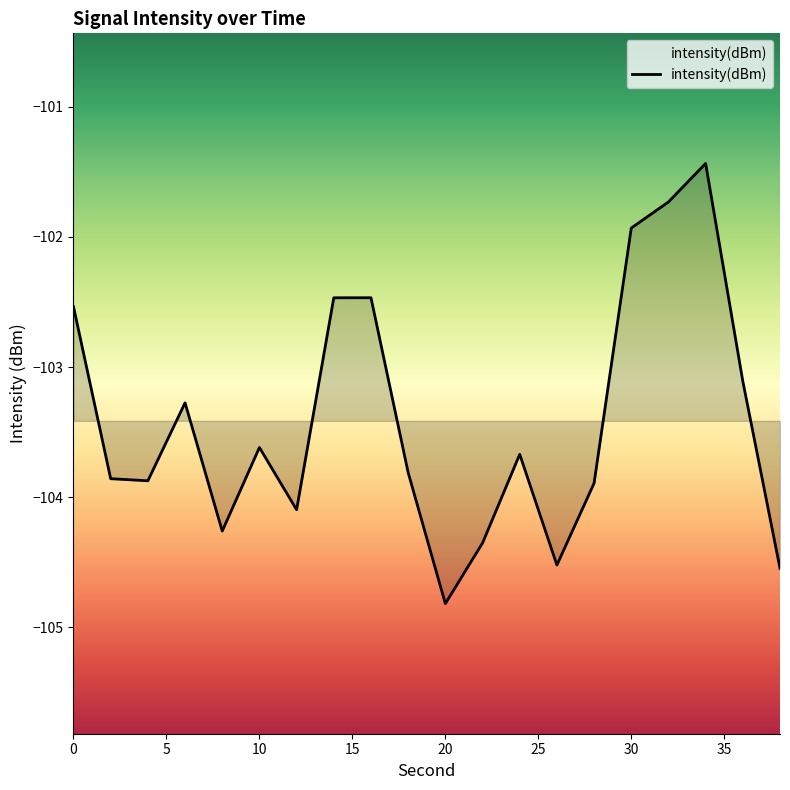

What is the maximum value shown in the chart?

-101.4